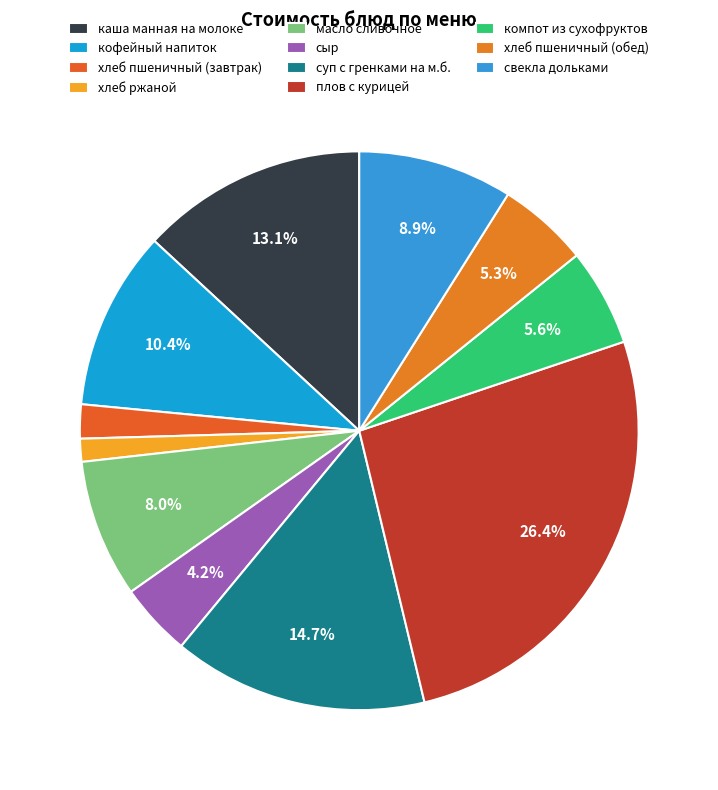

To the nearest percent, what is the combined percentage of кофейный напиток and каша манная на молоке?

23%